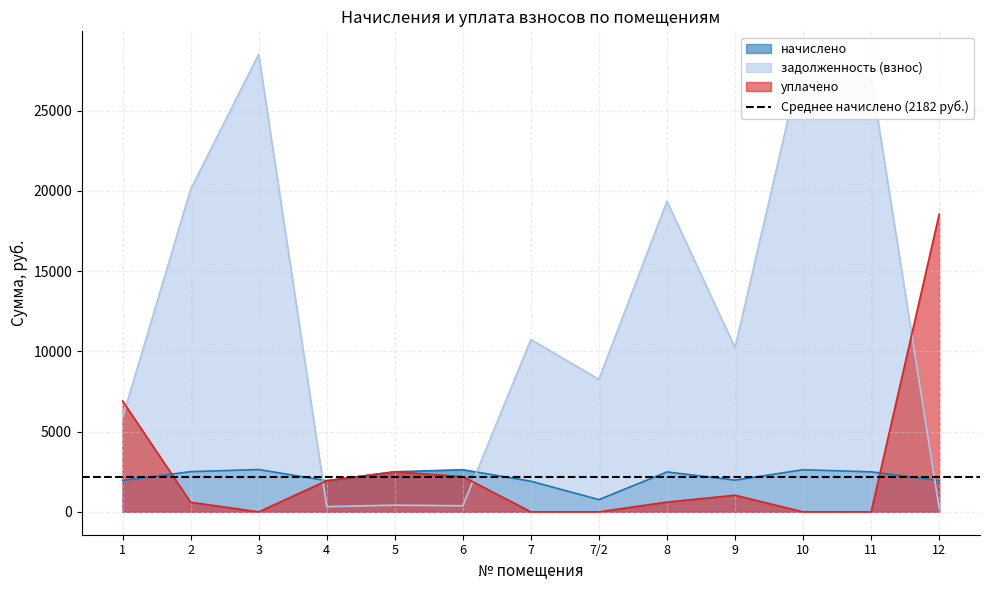

What is the value of the уплачено point at the 9th from the left?

606.9